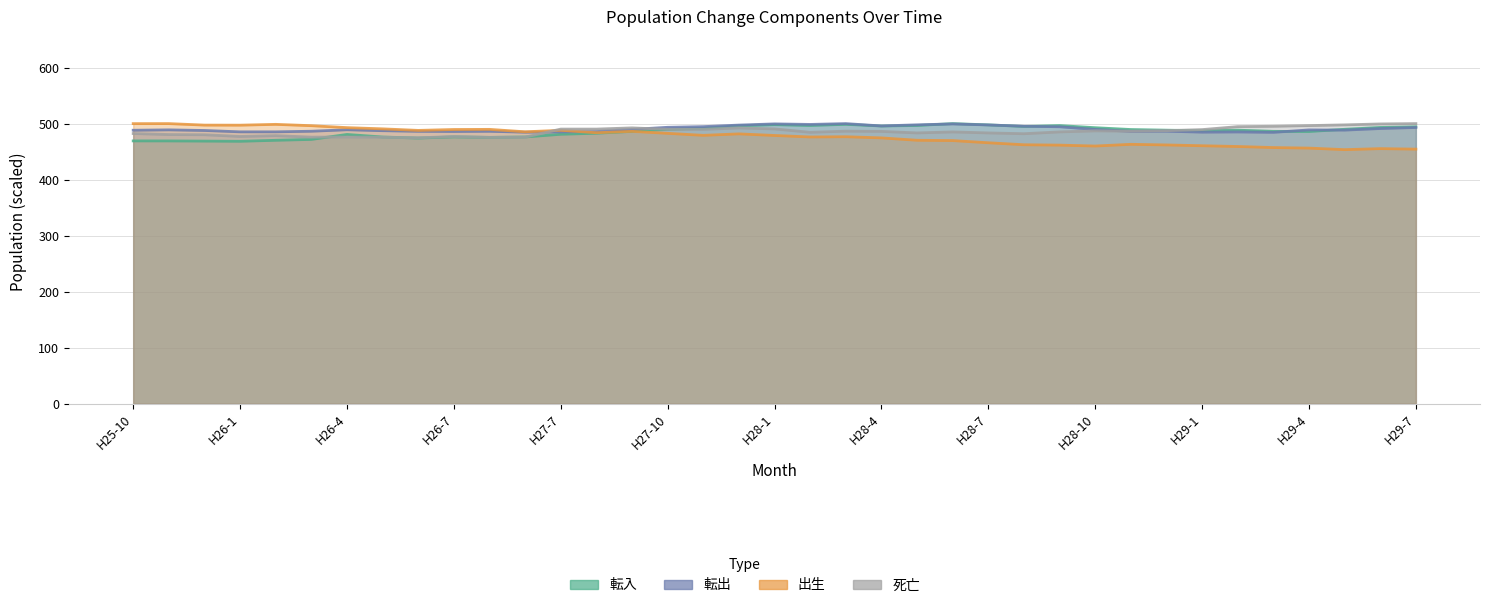

What is the spread (max minus min) of values at H28-2?

22.4